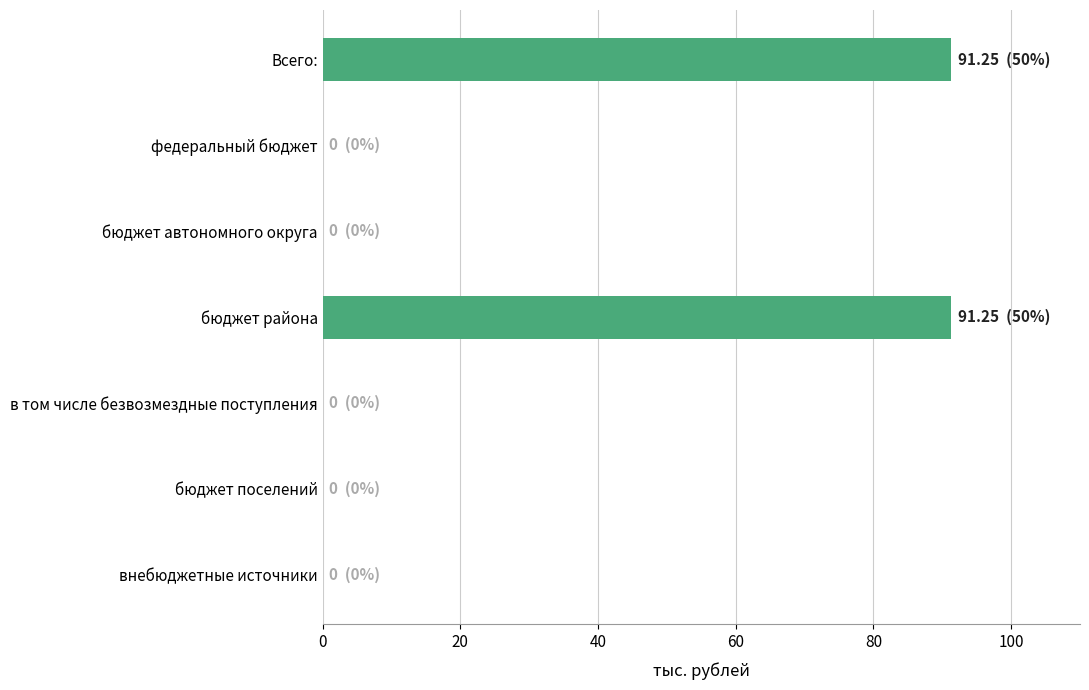

The chart shows a value of 0.0 at бюджет поселений. True or false?

True